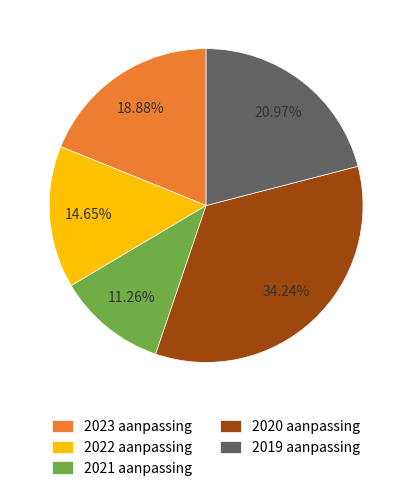

Which slice is the smallest?

2021 aanpassing